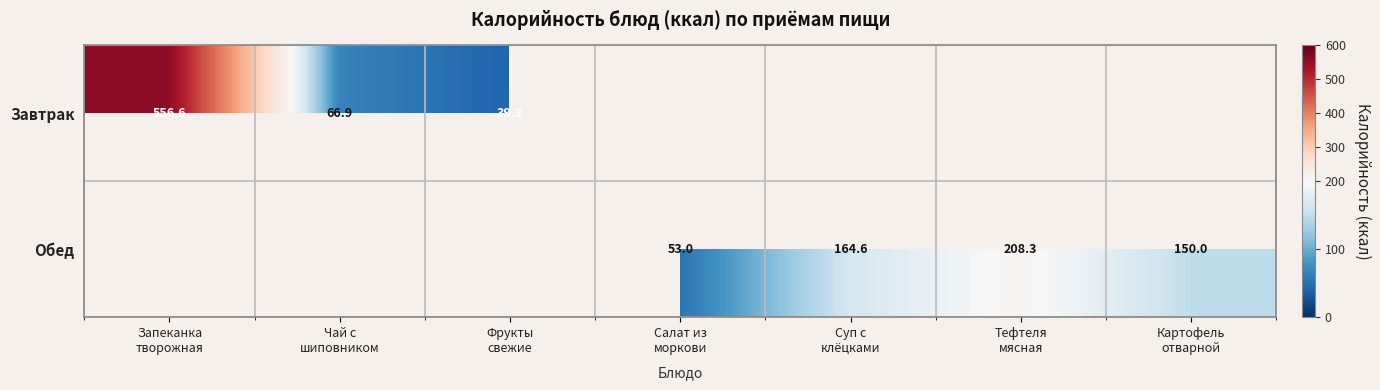

Between Запеканка творожная and Фрукты свежие, which series saw the biggest shift?

Завтрак